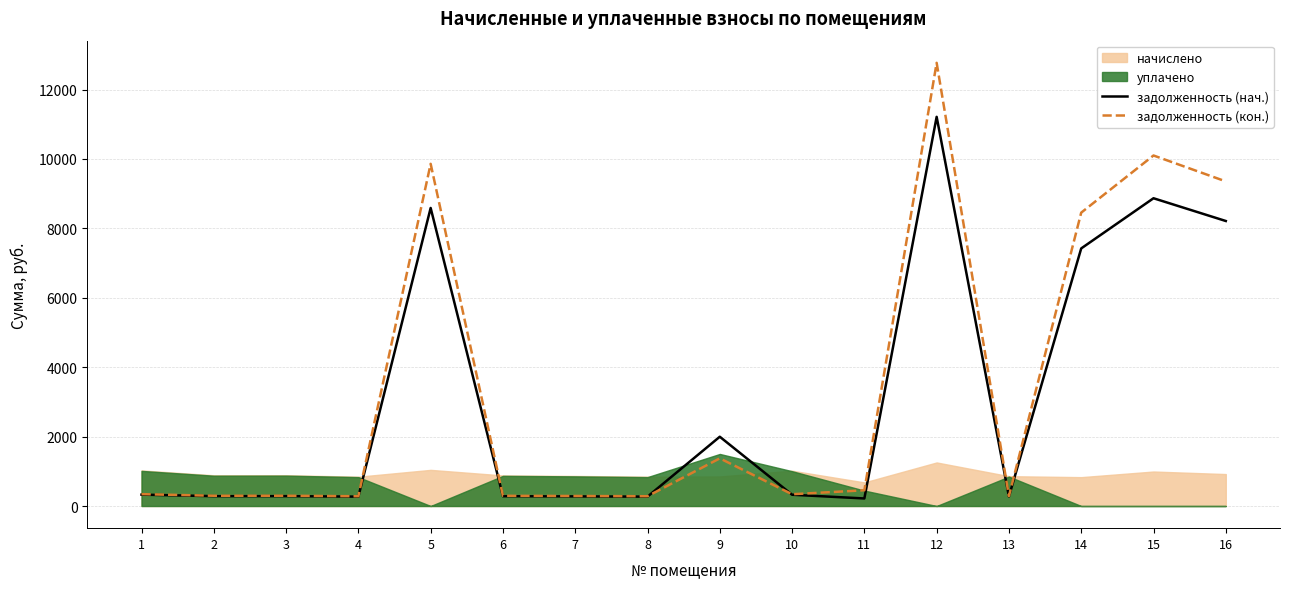

True or false: задолженность (кон.) has a value of 698.0 at 11.

False